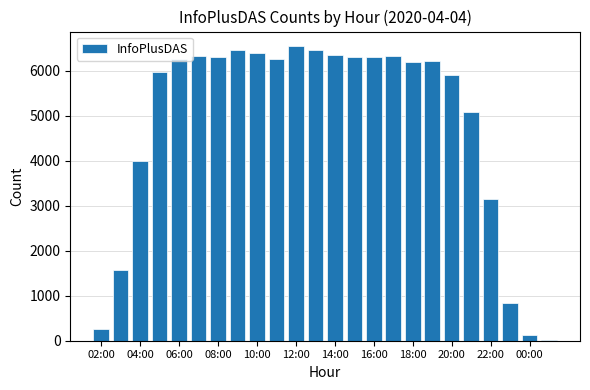

What is the difference between the maximum and second lowest values?

6412